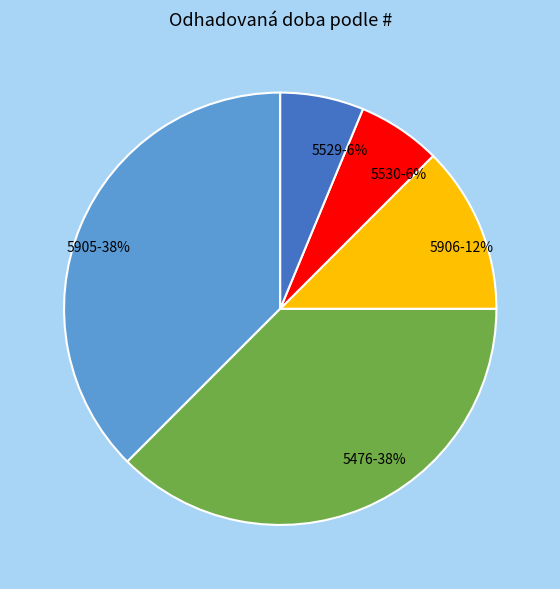

Do 5529 and 5906 together represent more than half of the pie?

No